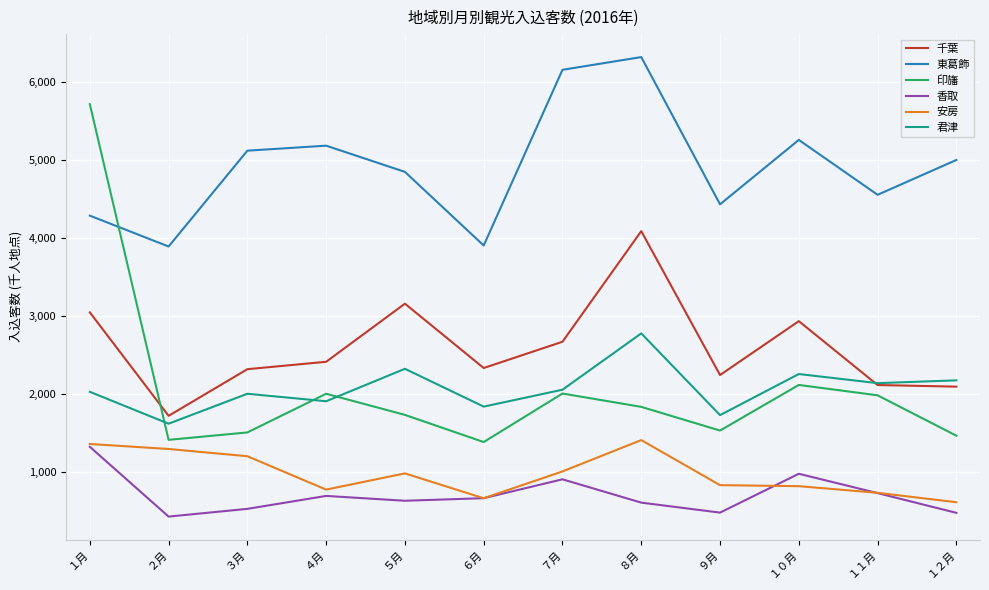

What is the difference between the 印旛 values at ２月 and １１月?

571